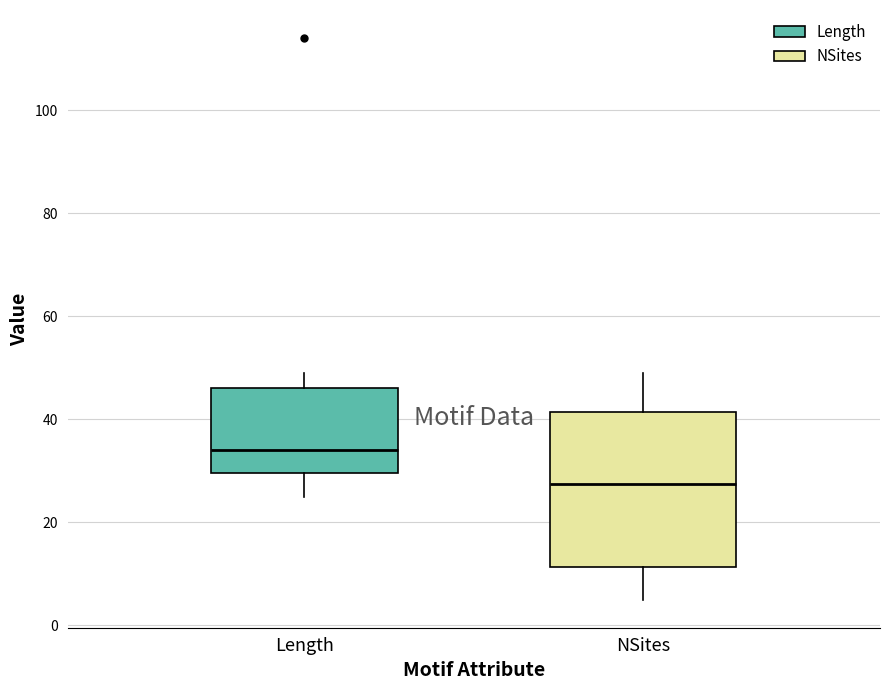

Comparing the boxes themselves (not the whiskers), which one is the tallest?

NSites